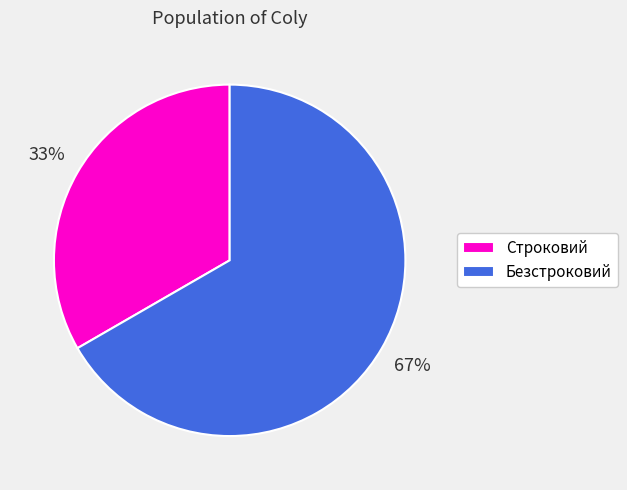

What percentage is the Безстроковий slice, to the nearest percent?

67%